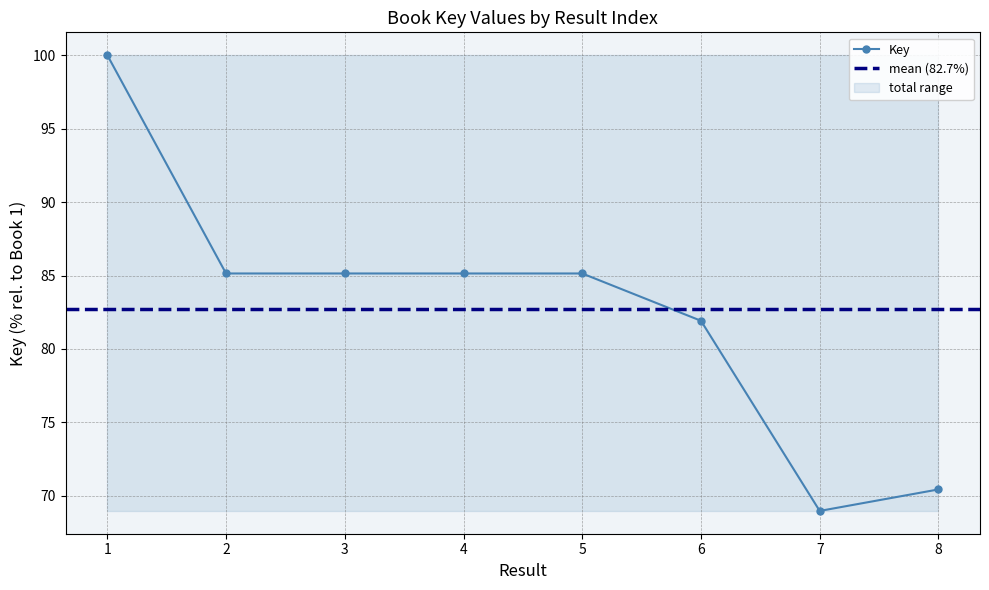

Reading left to right, what are all the values shown in this chart?

100.0	85.1	85.1	85.1	85.1	81.9	69.0	70.4